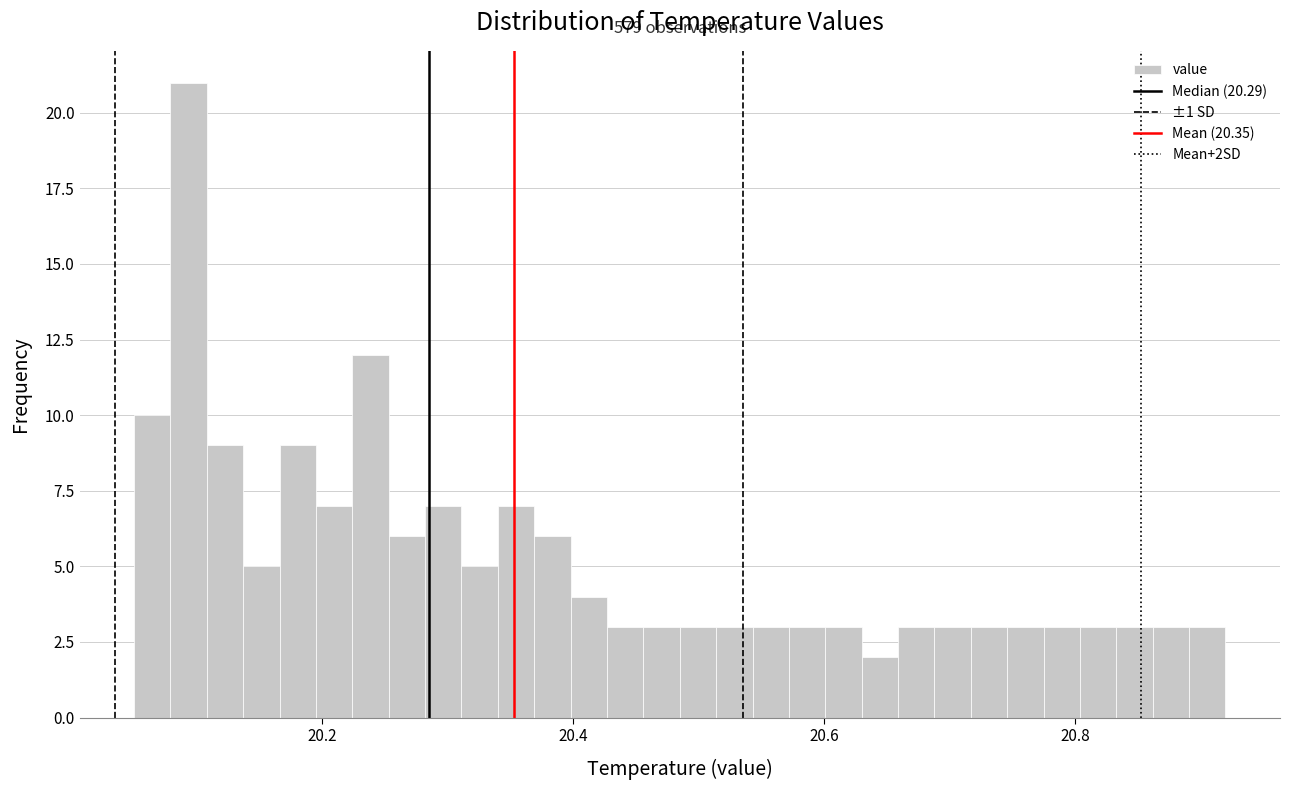

Around what value on the x-axis is the tallest bar? Give the approximate position of its centre, as read against the axis.

20.10